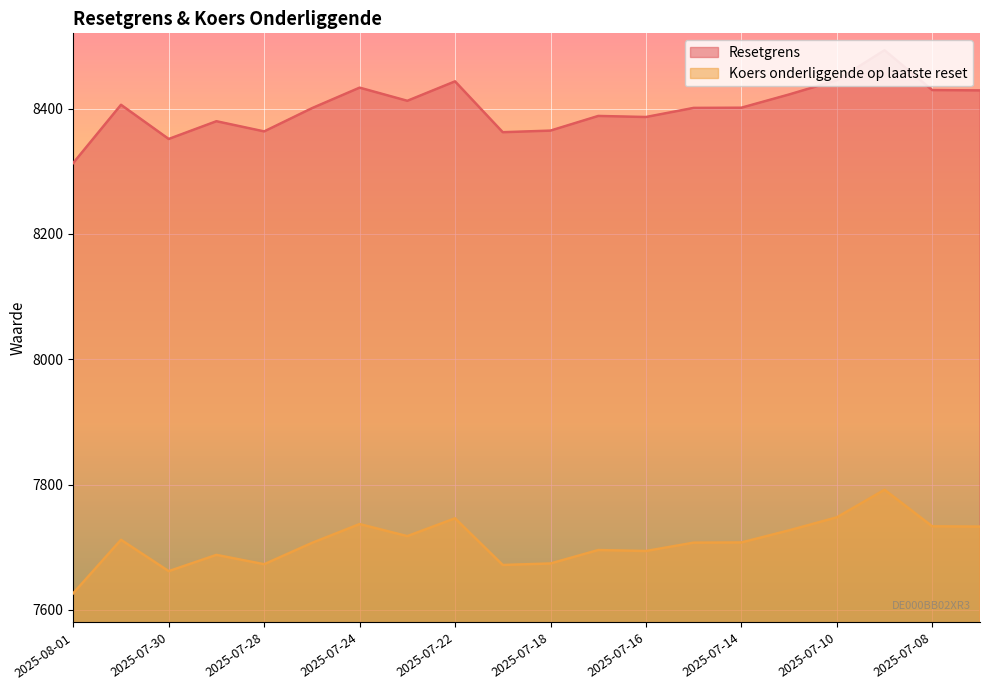

True or false: Koers onderliggende op laatste reset and Resetgrens intersect in this chart.

False